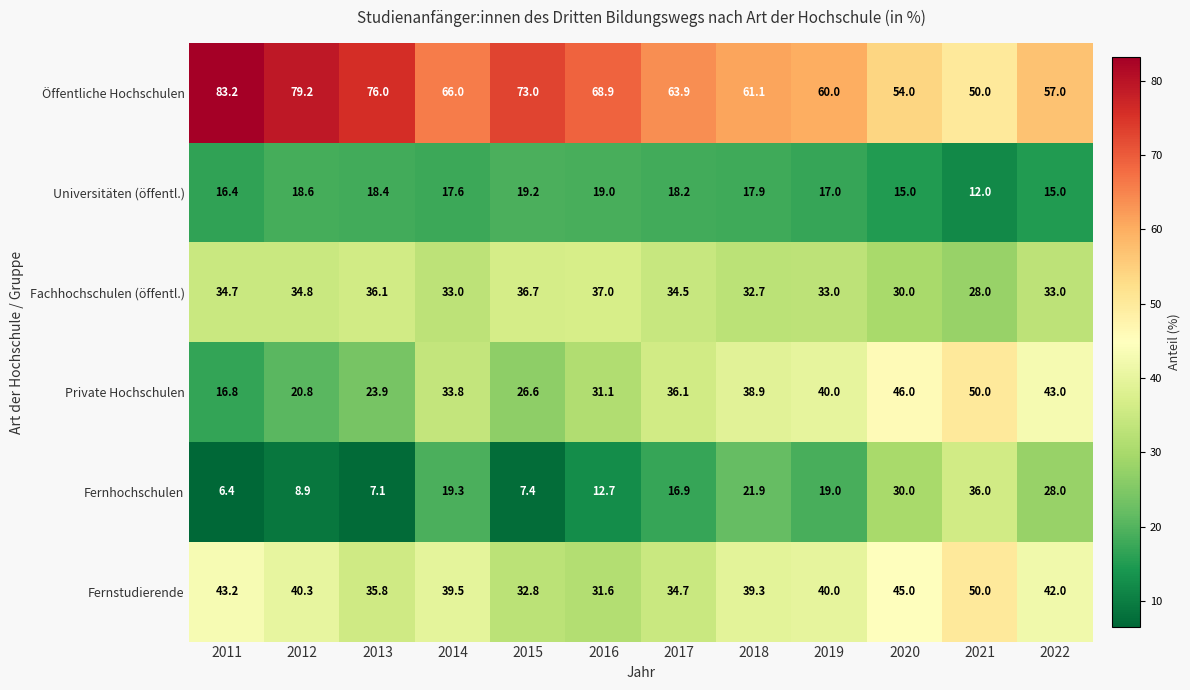

What is the sum of all Universitäten (öffentl.) values?

204.3